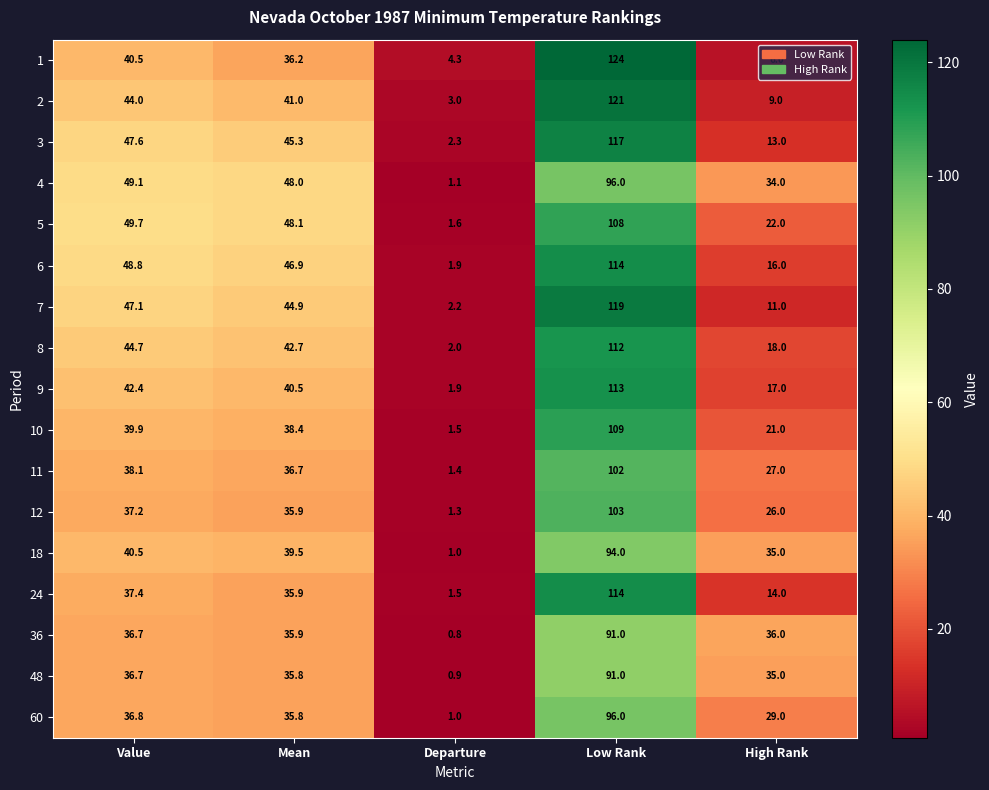

True or false: 2 has a value of 195.0 at Low Rank.

False